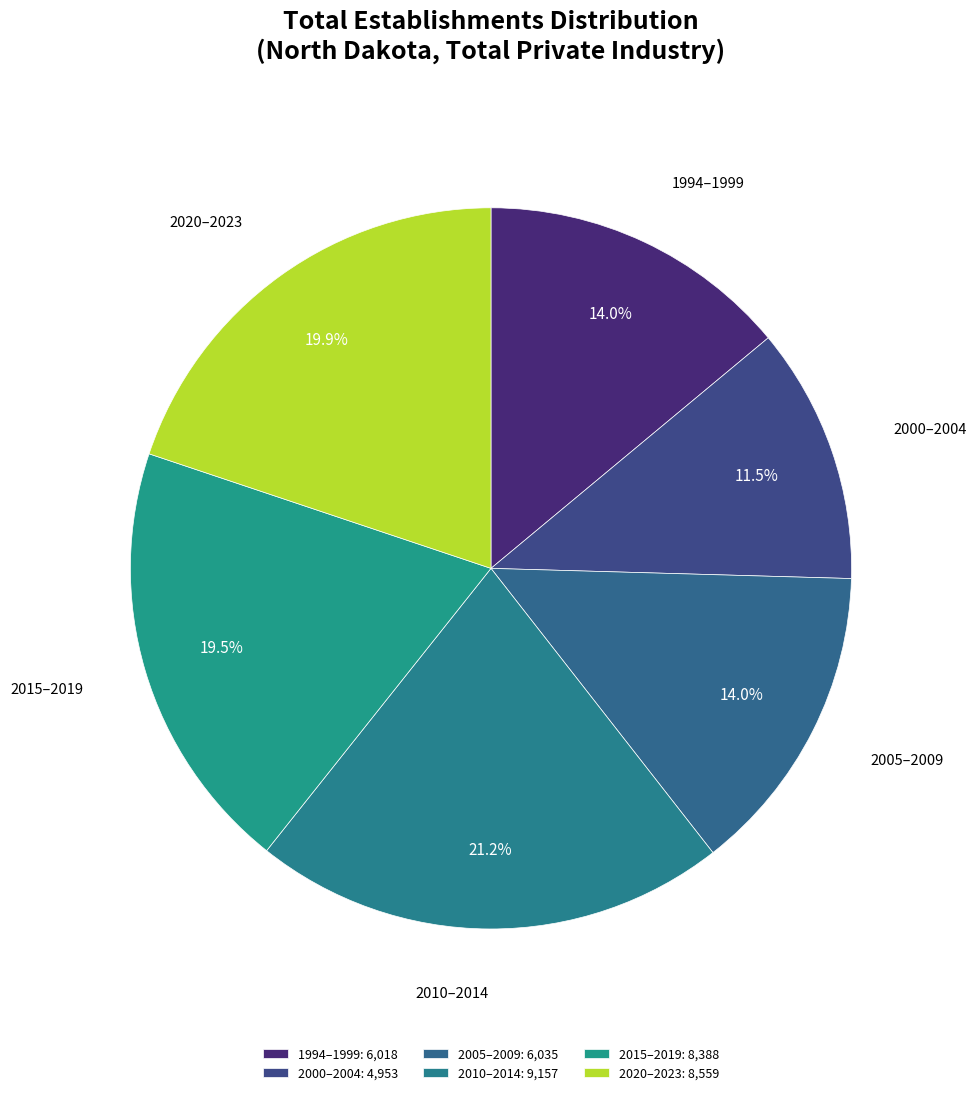

Is the sum of 2020–2023 and 2015–2019 greater than half?

No